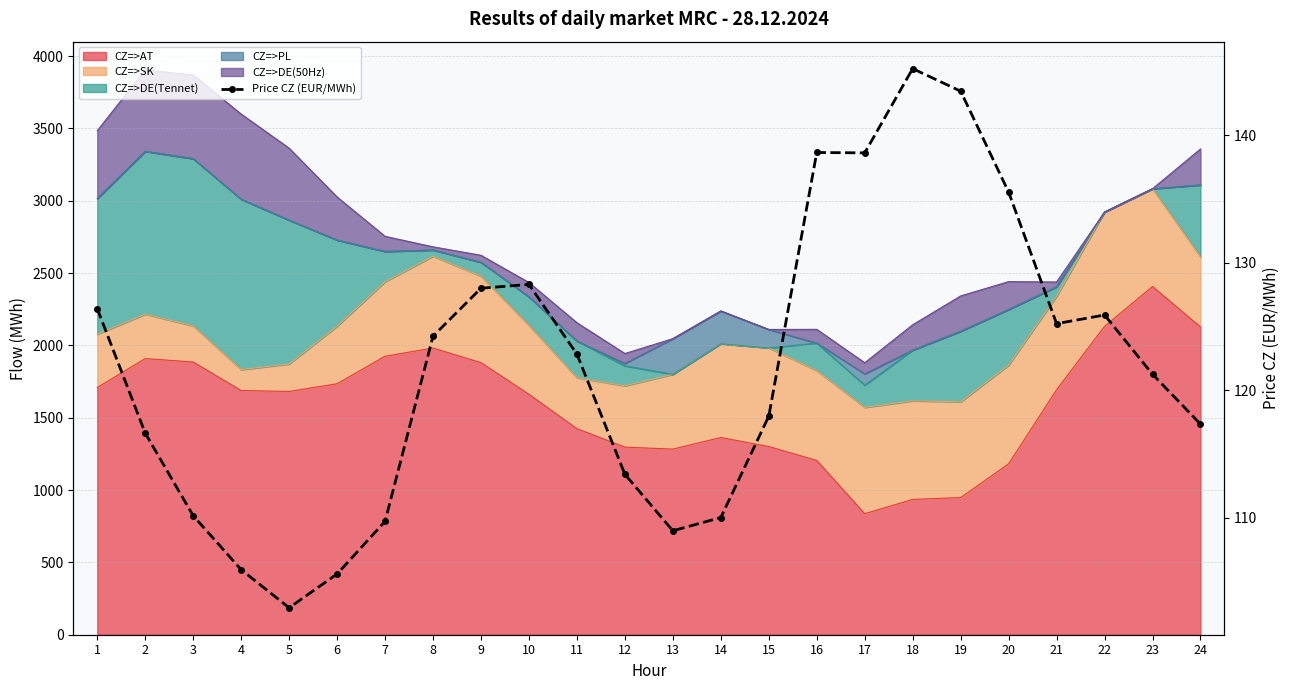

What is the value of the 8th point from the left?

124.2